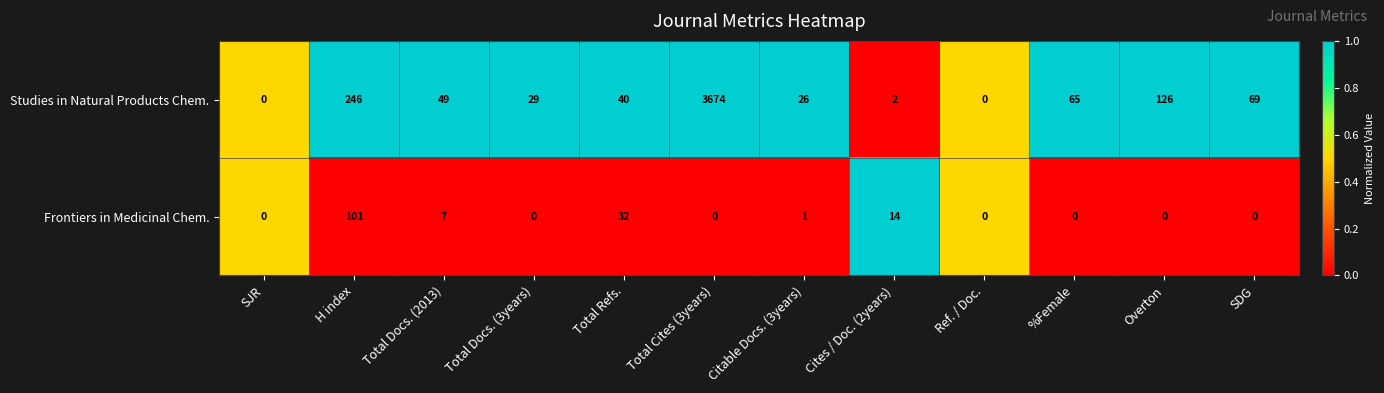

Which series has the largest total across all categories?

Studies in Natural Products Chem.